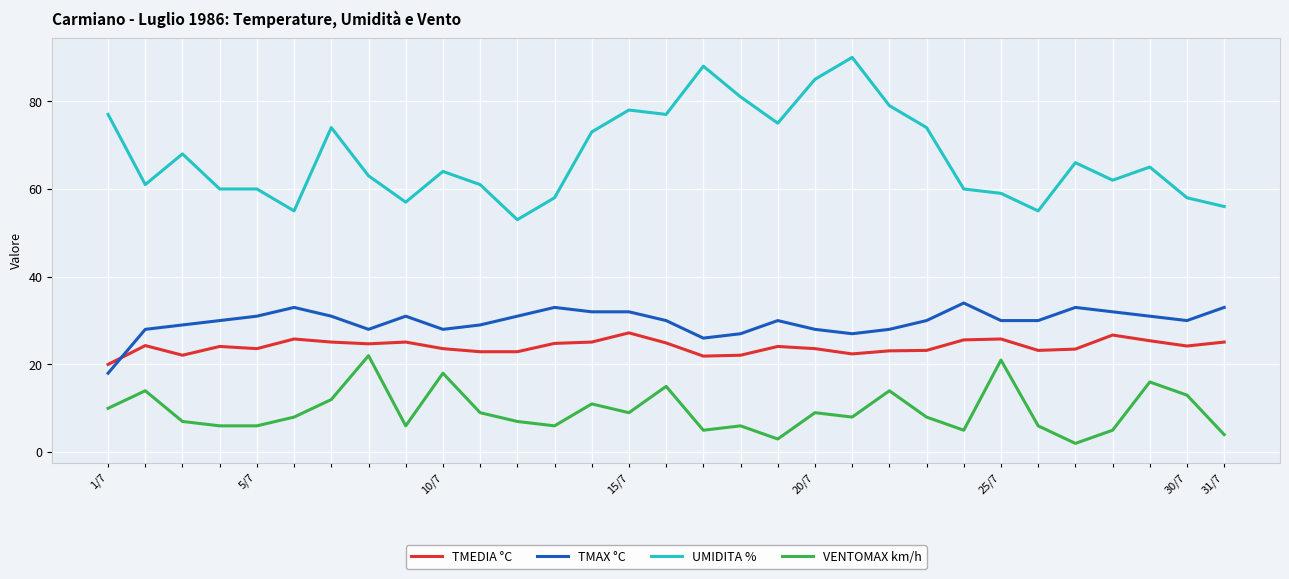

Which series has the largest total across all categories?

UMIDITA %